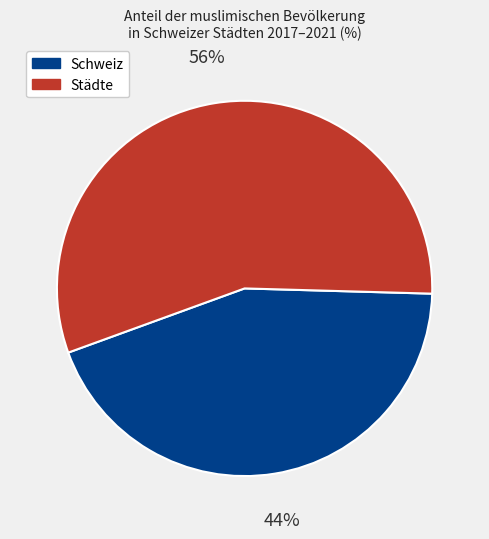

Which slice is the smallest?

Schweiz